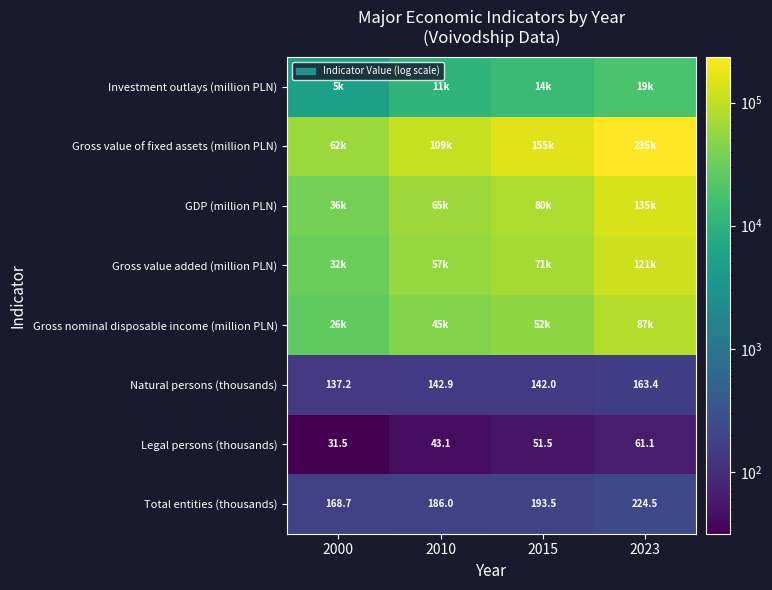

Which category has the highest value in the Total entities (thousands) series?

2023